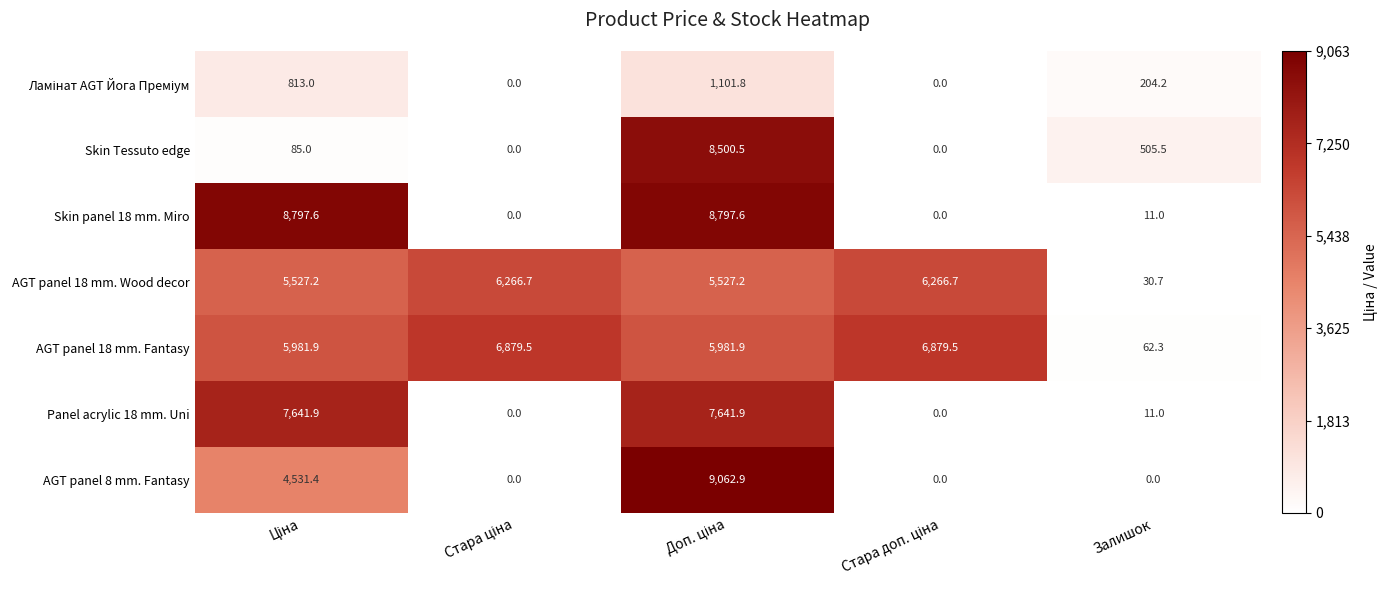

Which series has the widest spread of values?

AGT panel 8 mm. Fantasy